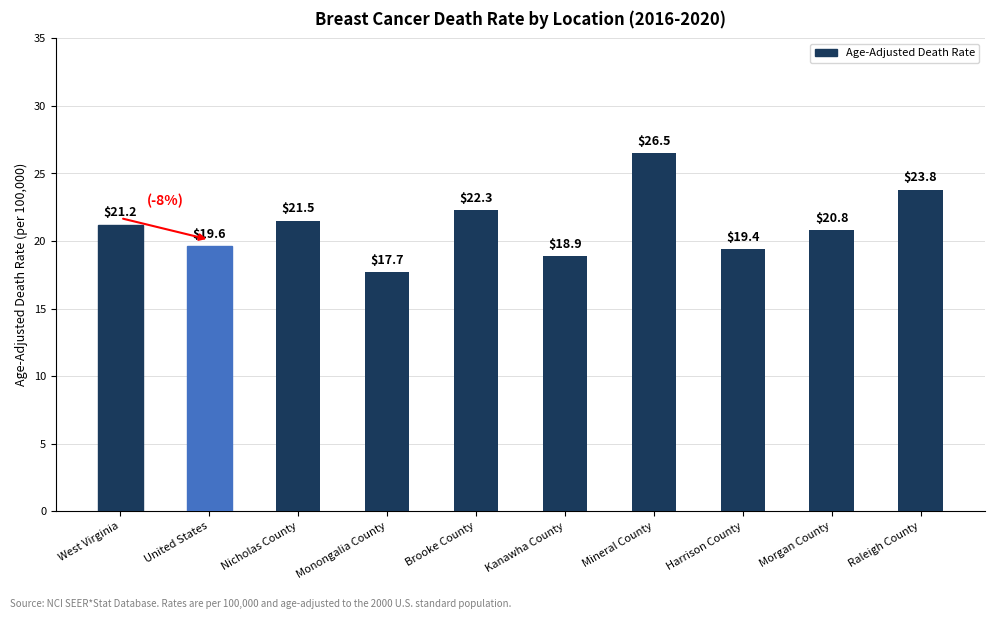

The value at Mineral County is 26.5. True or false?

True